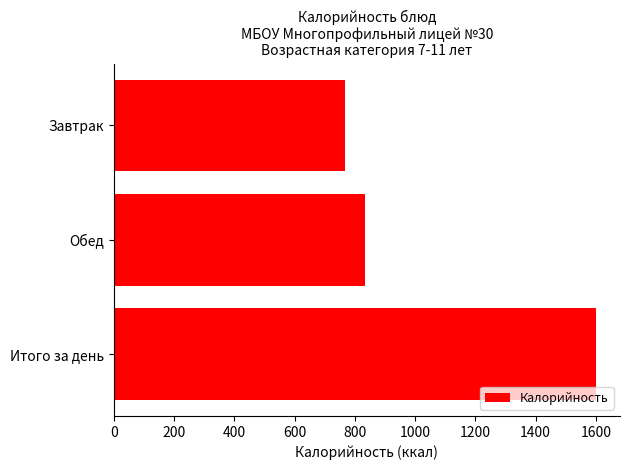

List the labels in order of value, smallest first.

Завтрак, Обед, Итого за день